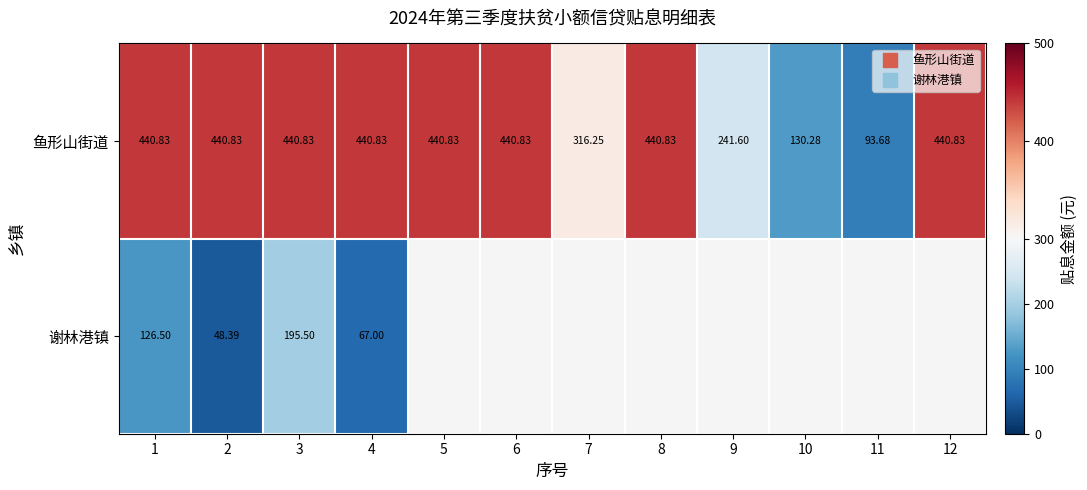

What is the total value across all series at 9?

241.6